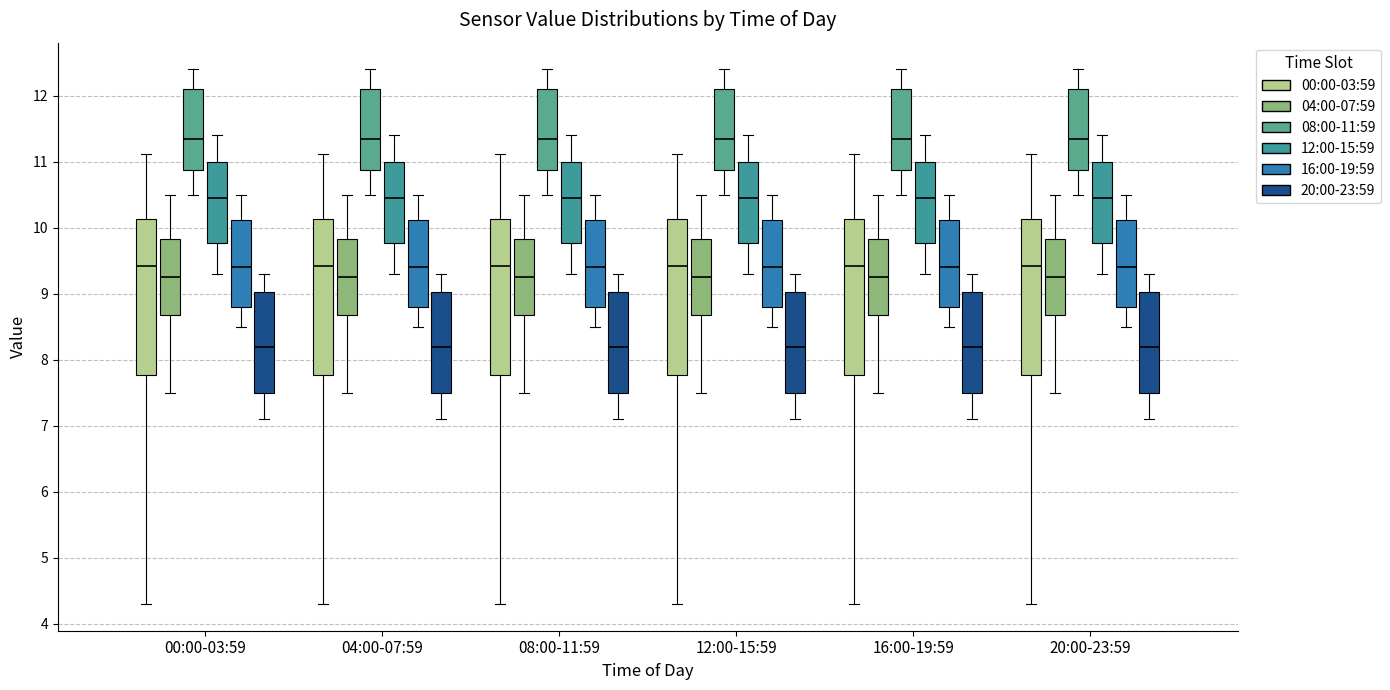

Reading left to right, transcribe this box plot: for each box, give where its median line is, the range the box spans, and where its two whiskers end, as read against the y-axis. The values are not printed on the chart, so give them approximately, as read against the axis.

00:00-03:59 (00:00-03:59): median 9.4, box 7.8 to 10.1, whiskers 4.3 to 11.1
00:00-03:59 (04:00-07:59): median 9.3, box 8.7 to 9.8, whiskers 7.5 to 10.5
00:00-03:59 (08:00-11:59): median 11.4, box 10.9 to 12.1, whiskers 10.5 to 12.4
00:00-03:59 (12:00-15:59): median 10.5, box 9.8 to 11.0, whiskers 9.3 to 11.4
00:00-03:59 (16:00-19:59): median 9.4, box 8.8 to 10.1, whiskers 8.5 to 10.5
00:00-03:59 (20:00-23:59): median 8.2, box 7.5 to 9.0, whiskers 7.1 to 9.3
04:00-07:59 (00:00-03:59): median 9.4, box 7.8 to 10.1, whiskers 4.3 to 11.1
04:00-07:59 (04:00-07:59): median 9.3, box 8.7 to 9.8, whiskers 7.5 to 10.5
04:00-07:59 (08:00-11:59): median 11.4, box 10.9 to 12.1, whiskers 10.5 to 12.4
04:00-07:59 (12:00-15:59): median 10.5, box 9.8 to 11.0, whiskers 9.3 to 11.4
04:00-07:59 (16:00-19:59): median 9.4, box 8.8 to 10.1, whiskers 8.5 to 10.5
04:00-07:59 (20:00-23:59): median 8.2, box 7.5 to 9.0, whiskers 7.1 to 9.3
08:00-11:59 (00:00-03:59): median 9.4, box 7.8 to 10.1, whiskers 4.3 to 11.1
08:00-11:59 (04:00-07:59): median 9.3, box 8.7 to 9.8, whiskers 7.5 to 10.5
08:00-11:59 (08:00-11:59): median 11.4, box 10.9 to 12.1, whiskers 10.5 to 12.4
08:00-11:59 (12:00-15:59): median 10.5, box 9.8 to 11.0, whiskers 9.3 to 11.4
08:00-11:59 (16:00-19:59): median 9.4, box 8.8 to 10.1, whiskers 8.5 to 10.5
08:00-11:59 (20:00-23:59): median 8.2, box 7.5 to 9.0, whiskers 7.1 to 9.3
12:00-15:59 (00:00-03:59): median 9.4, box 7.8 to 10.1, whiskers 4.3 to 11.1
12:00-15:59 (04:00-07:59): median 9.3, box 8.7 to 9.8, whiskers 7.5 to 10.5
12:00-15:59 (08:00-11:59): median 11.4, box 10.9 to 12.1, whiskers 10.5 to 12.4
12:00-15:59 (12:00-15:59): median 10.5, box 9.8 to 11.0, whiskers 9.3 to 11.4
12:00-15:59 (16:00-19:59): median 9.4, box 8.8 to 10.1, whiskers 8.5 to 10.5
12:00-15:59 (20:00-23:59): median 8.2, box 7.5 to 9.0, whiskers 7.1 to 9.3
16:00-19:59 (00:00-03:59): median 9.4, box 7.8 to 10.1, whiskers 4.3 to 11.1
16:00-19:59 (04:00-07:59): median 9.3, box 8.7 to 9.8, whiskers 7.5 to 10.5
16:00-19:59 (08:00-11:59): median 11.4, box 10.9 to 12.1, whiskers 10.5 to 12.4
16:00-19:59 (12:00-15:59): median 10.5, box 9.8 to 11.0, whiskers 9.3 to 11.4
16:00-19:59 (16:00-19:59): median 9.4, box 8.8 to 10.1, whiskers 8.5 to 10.5
16:00-19:59 (20:00-23:59): median 8.2, box 7.5 to 9.0, whiskers 7.1 to 9.3
20:00-23:59 (00:00-03:59): median 9.4, box 7.8 to 10.1, whiskers 4.3 to 11.1
20:00-23:59 (04:00-07:59): median 9.3, box 8.7 to 9.8, whiskers 7.5 to 10.5
20:00-23:59 (08:00-11:59): median 11.4, box 10.9 to 12.1, whiskers 10.5 to 12.4
20:00-23:59 (12:00-15:59): median 10.5, box 9.8 to 11.0, whiskers 9.3 to 11.4
20:00-23:59 (16:00-19:59): median 9.4, box 8.8 to 10.1, whiskers 8.5 to 10.5
20:00-23:59 (20:00-23:59): median 8.2, box 7.5 to 9.0, whiskers 7.1 to 9.3